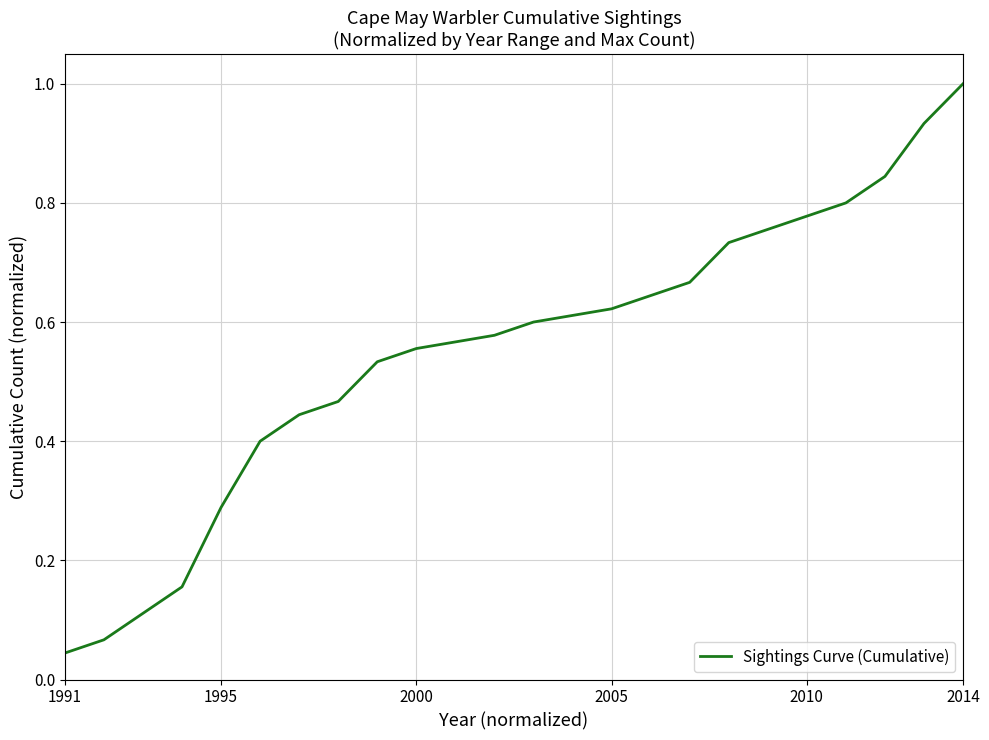

What is the difference between the maximum and minimum values?

1.0